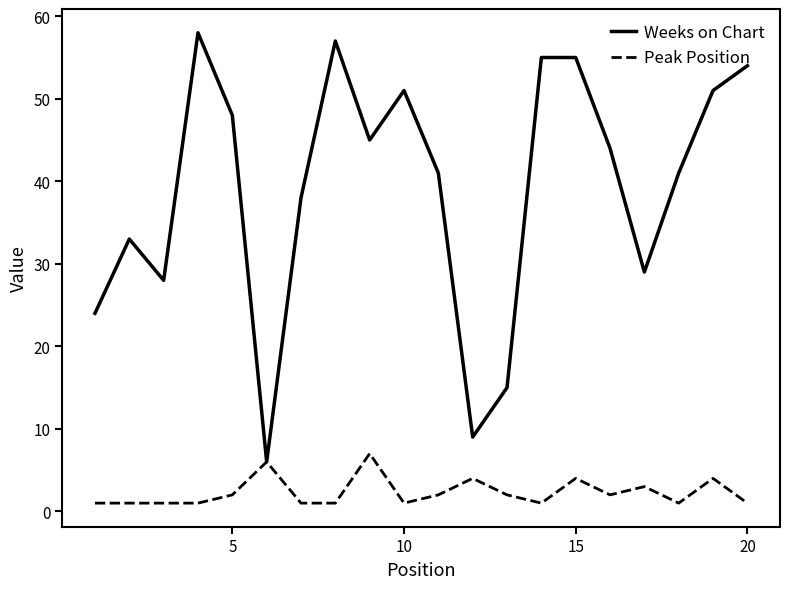

Rank the series by their average value, from lowest to highest.

Peak Position, Weeks on Chart